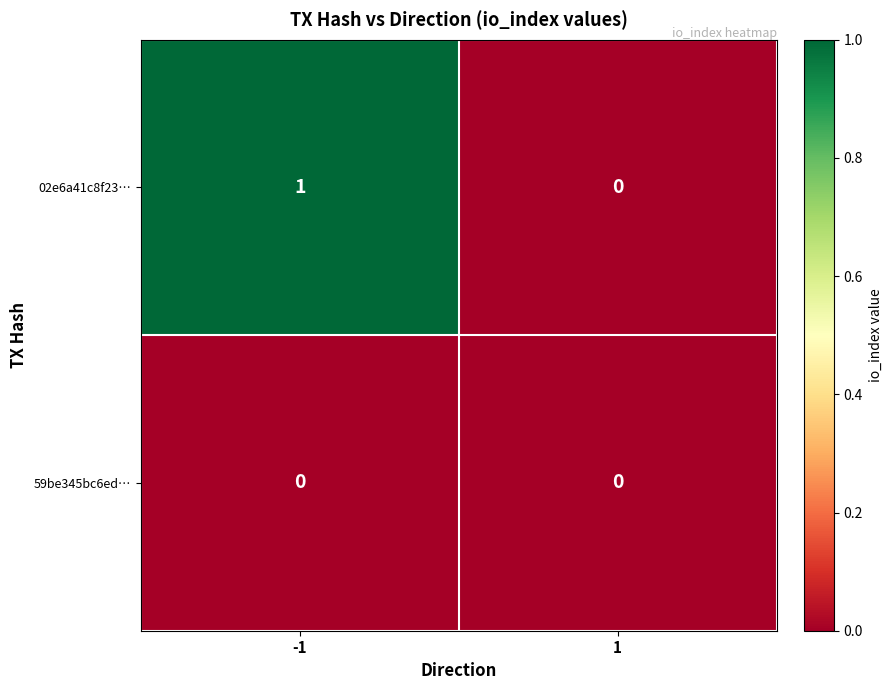

Reading left to right, what are all the values shown in this chart?

02e6a41c8f23…: -1=1	1=0
59be345bc6ed…: -1=0	1=0